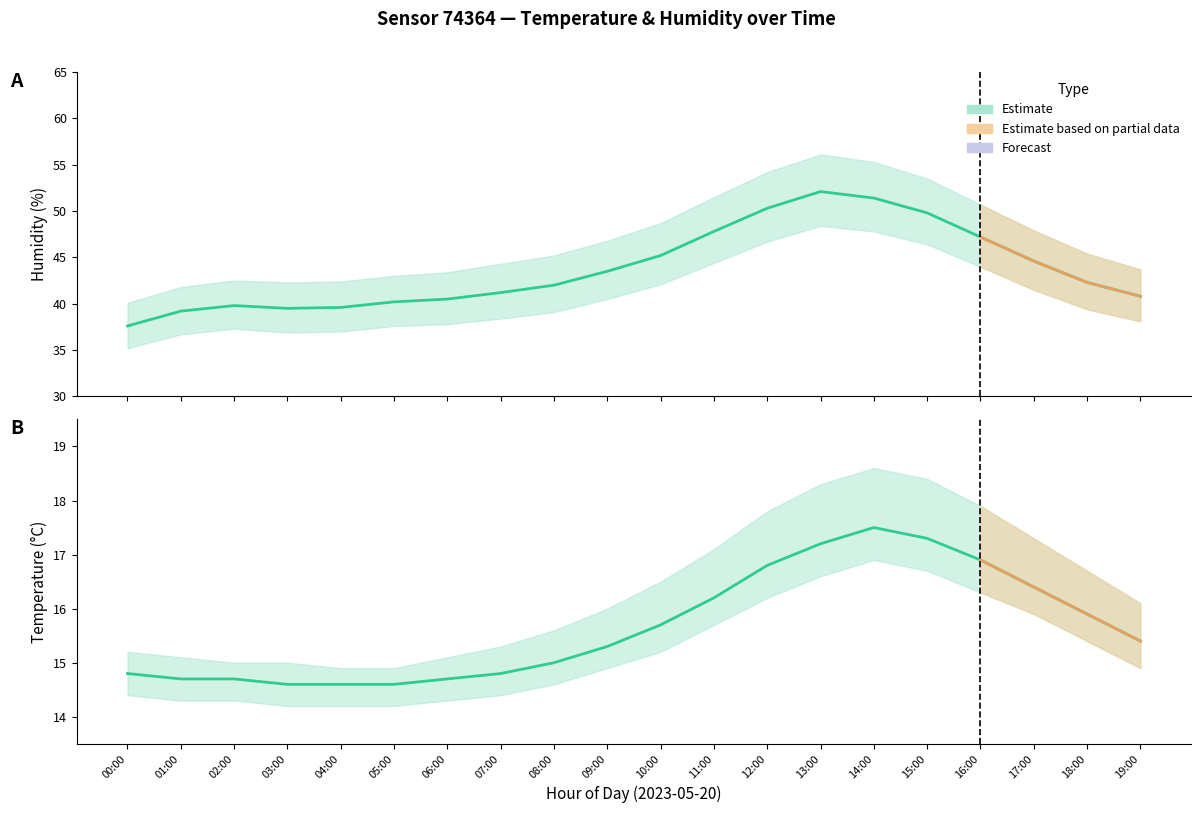

What is the value of the humidity point at the 14th from the left?

52.1